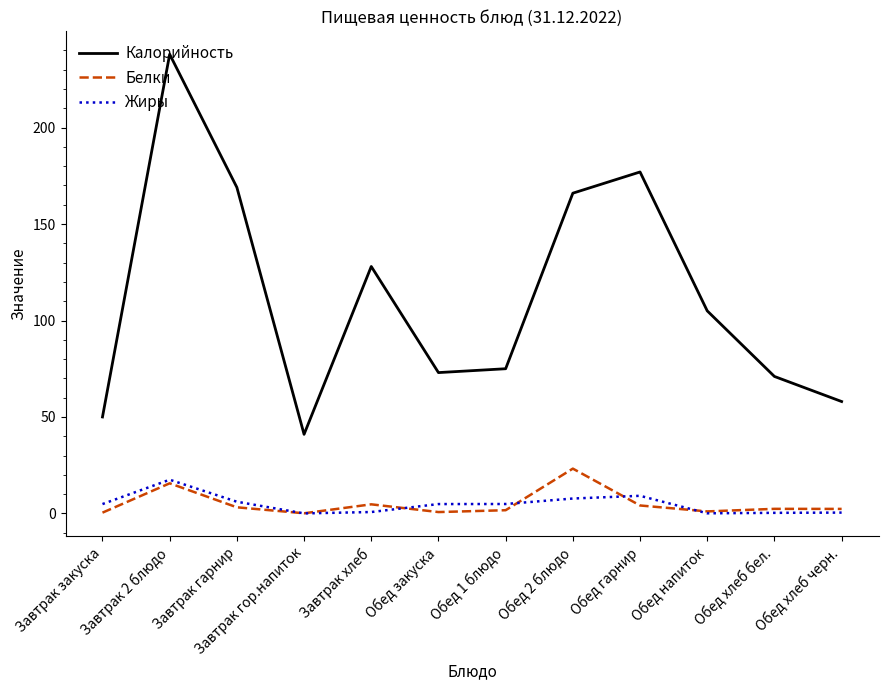

True or false: Калорийность and Белки intersect in this chart.

False